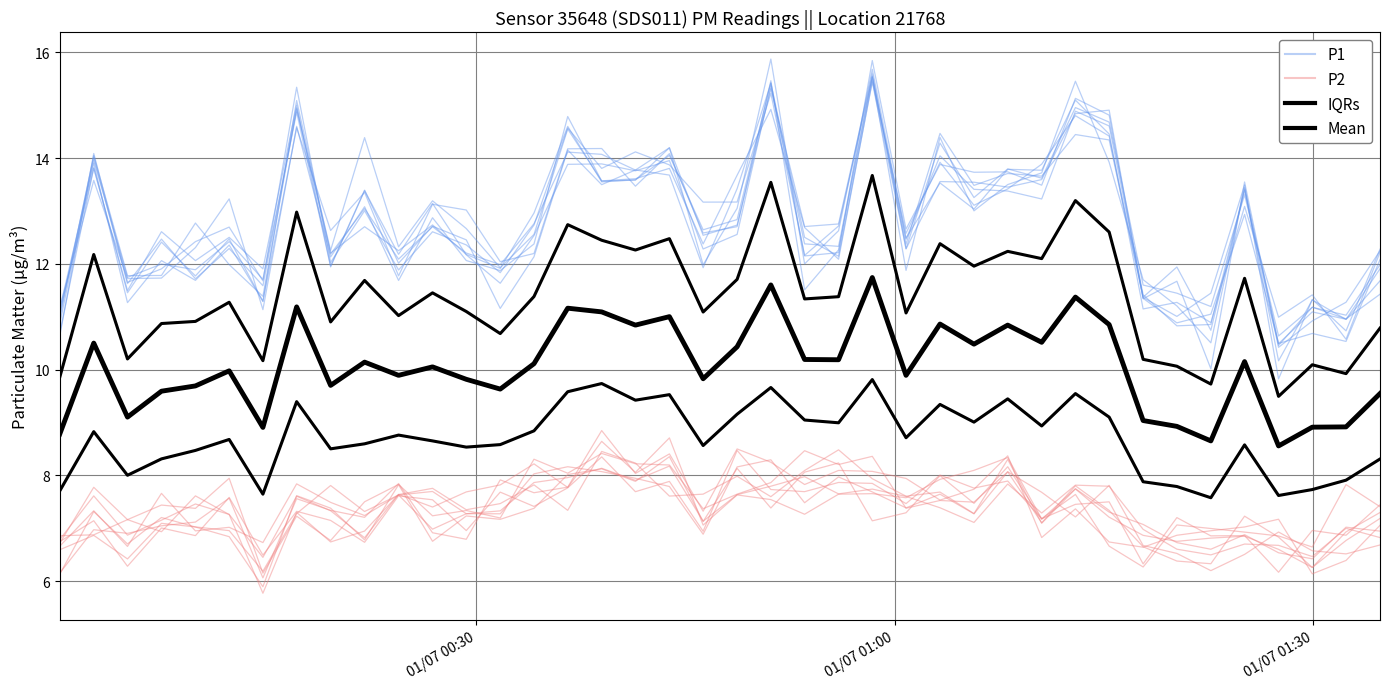

How many lines are shown in the chart?

4